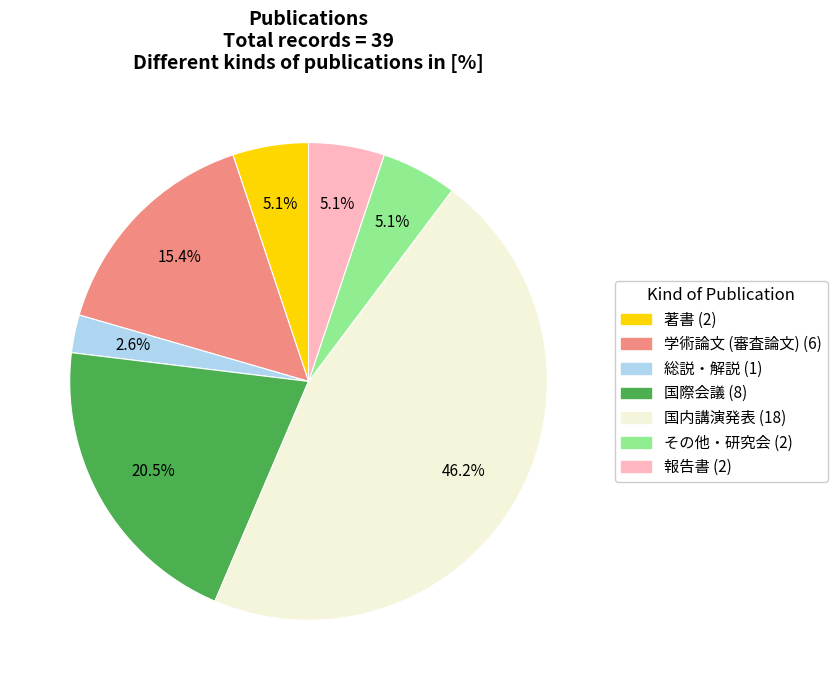

To the nearest percent, what is the difference between the 総説・解説 and 報告書 slice percentages?

3%